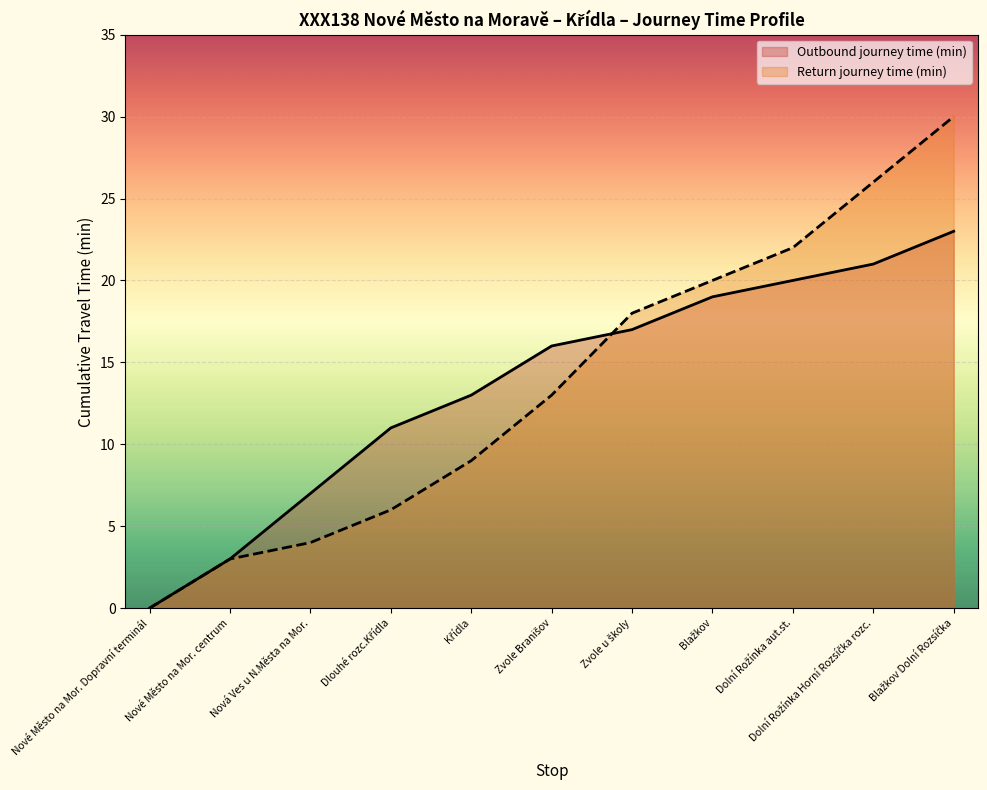

How many lines are shown in the chart?

2